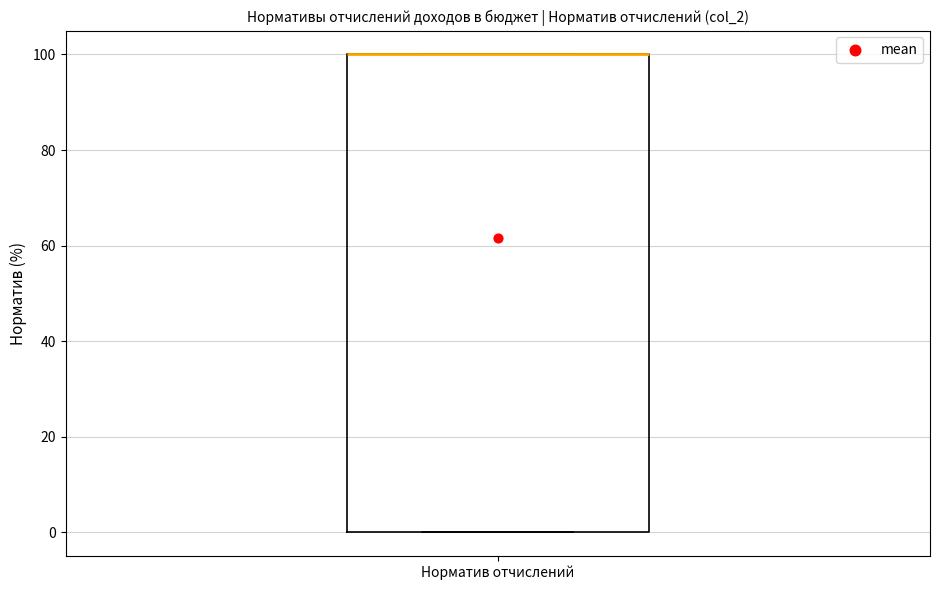

Read this box plot against the y-axis: the position of the median line, the range covered by the box, and the ends of both whiskers. The values are not printed on the chart, so give them approximately, as read against the axis.

median 100 (drawn on the box's upper edge), box 0 to 100, whiskers 0 to 100